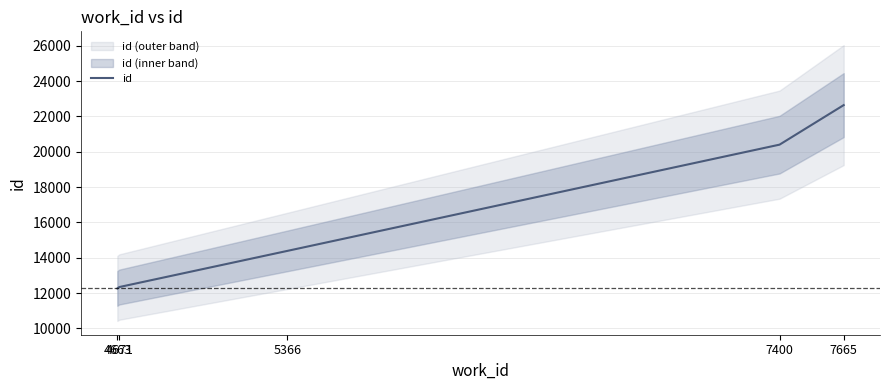

Approximately how many times larger is the value at 4663 compared to 4671?

1.0